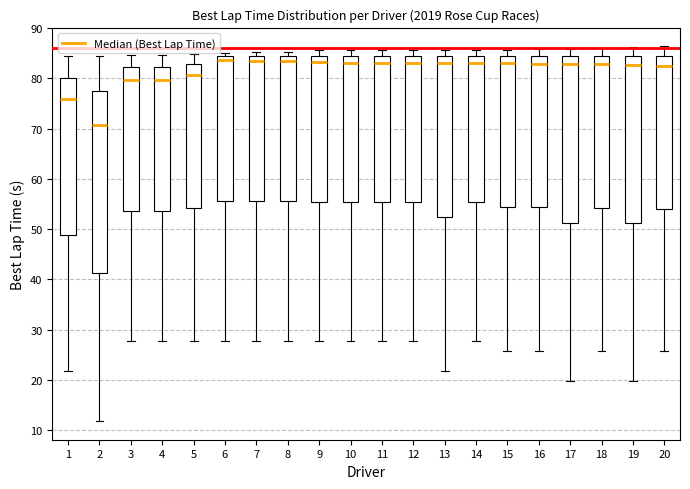

Which box is the tallest, from its lower edge to its upper edge?

2